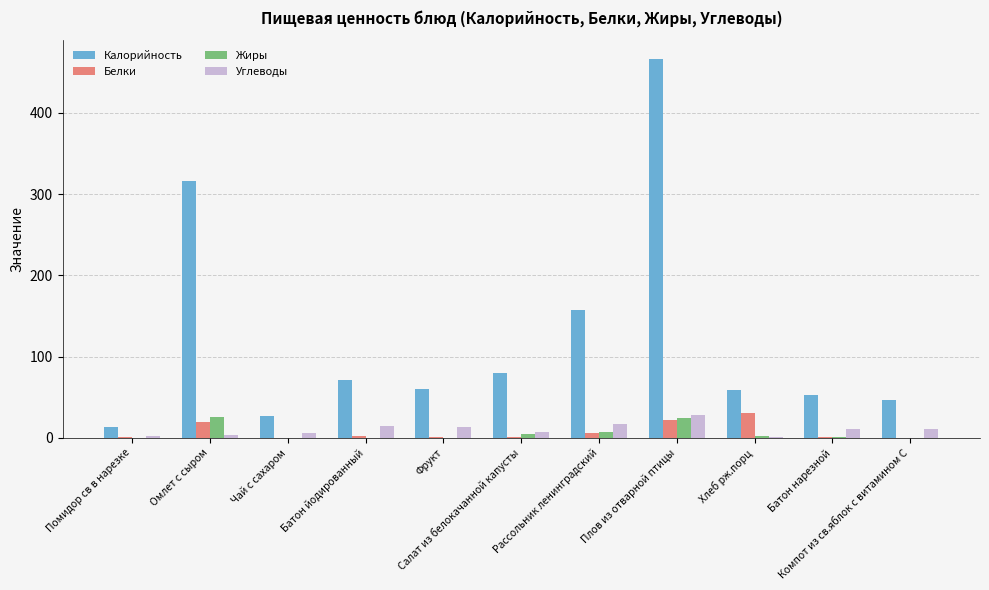

Does the chart contain stacked bars?

No